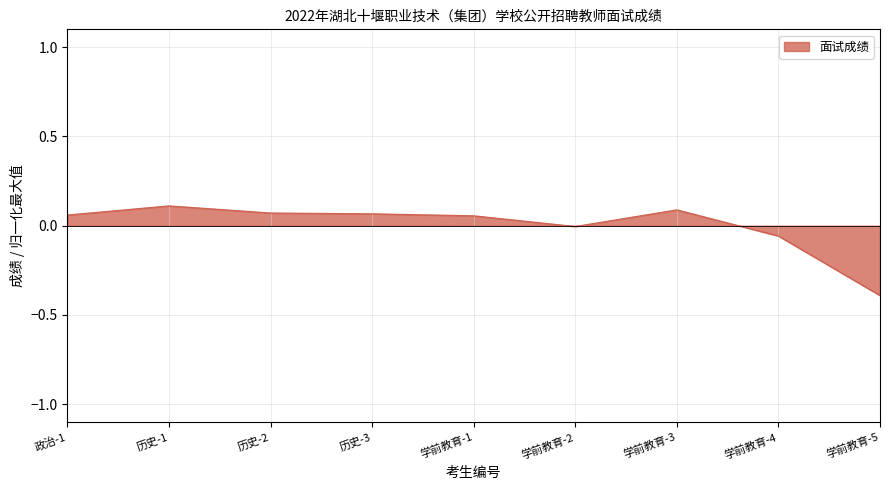

The chart shows a value of 0.1 at 学前教育-1. True or false?

True